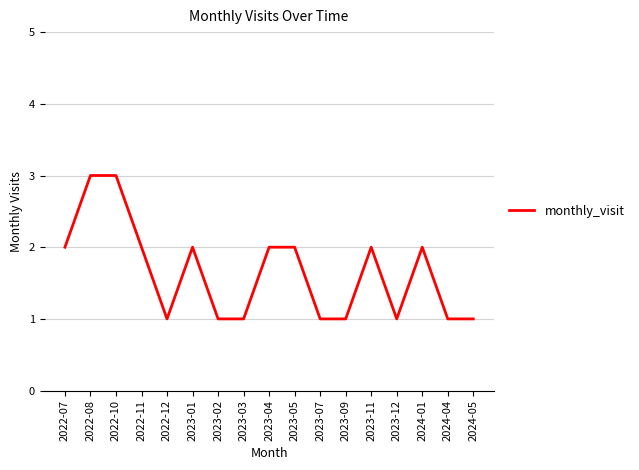

Is it true that the value at 2022-07 is 2?

True